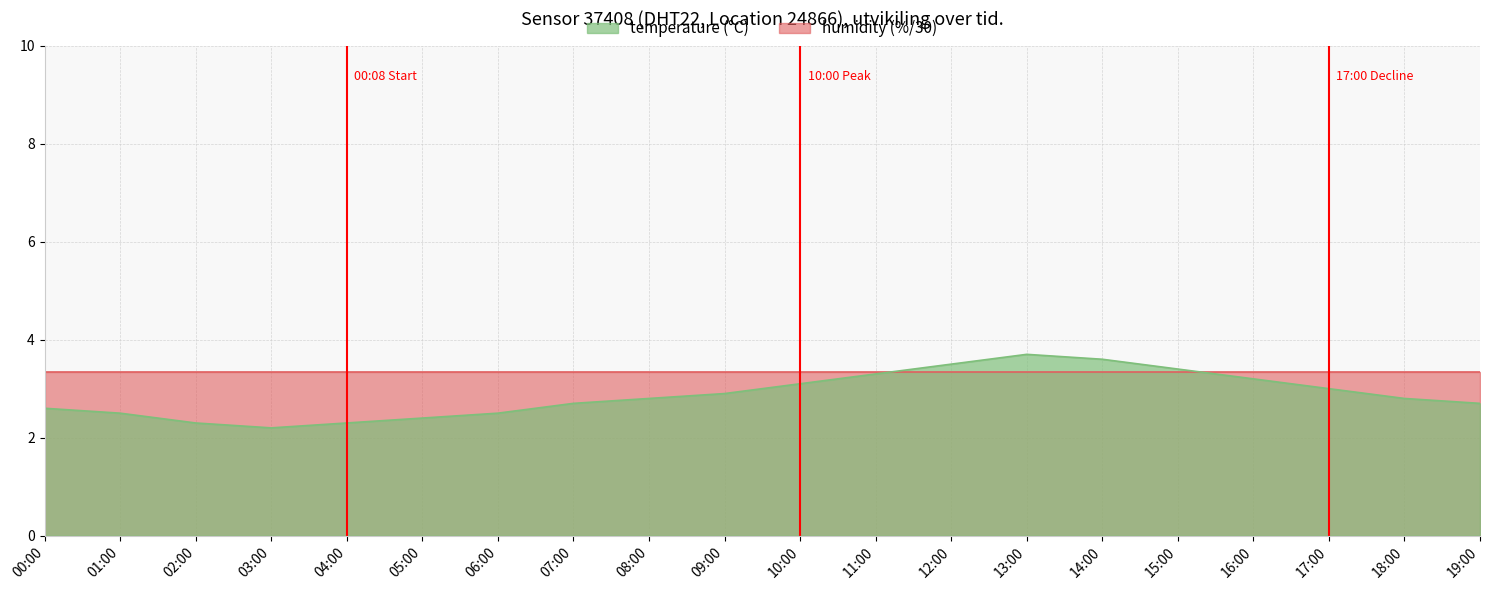

Rank the categories by value from highest to lowest.

13:00, 14:00, 12:00, 15:00, 11:00, 16:00, 10:00, 17:00, 09:00, 08:00, 18:00, 07:00, 19:00, 00:00, 01:00, 06:00, 05:00, 02:00, 04:00, 03:00